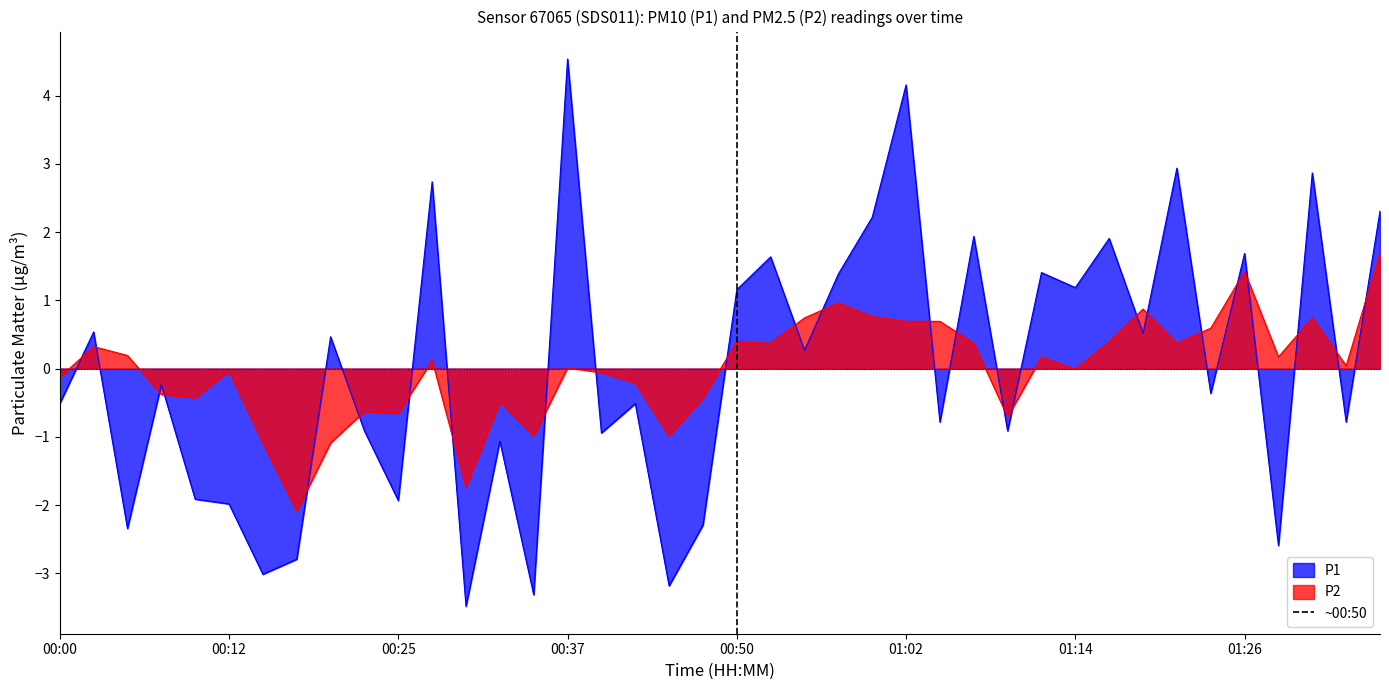

True or false: P1 has a value of -2.0 at 00:12.

True